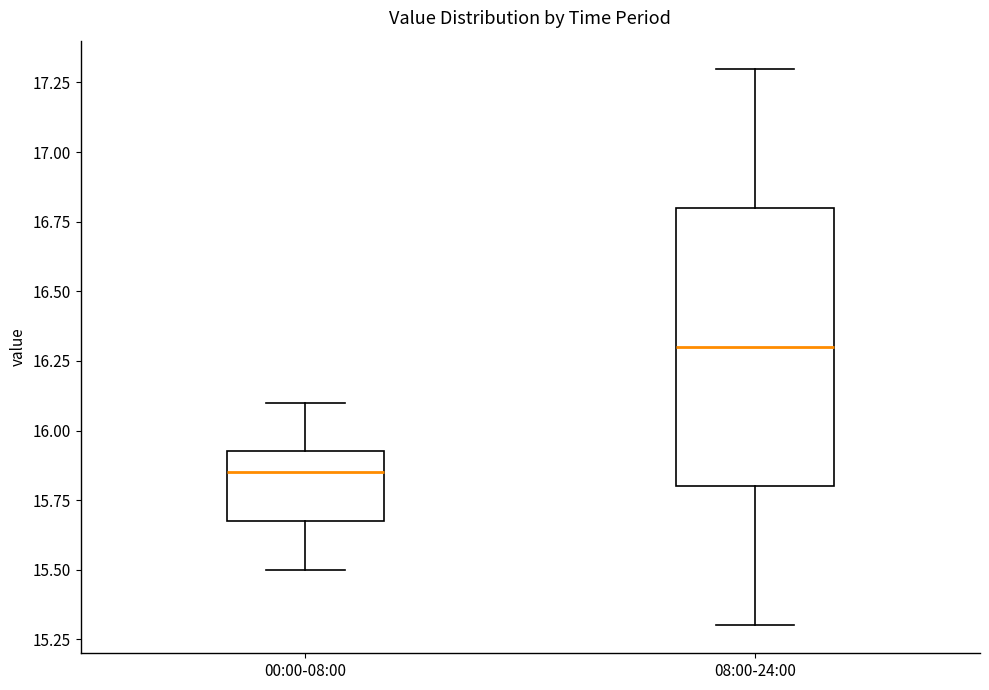

Reading left to right, transcribe this box plot: for each box, give where its median line is, the range the box spans, and where its two whiskers end, as read against the y-axis. The values are not printed on the chart, so give them approximately, as read against the axis.

00:00-08:00: median 15.85, box 15.70 to 15.95, whiskers 15.50 to 16.10
08:00-24:00: median 16.30, box 15.80 to 16.80, whiskers 15.30 to 17.30